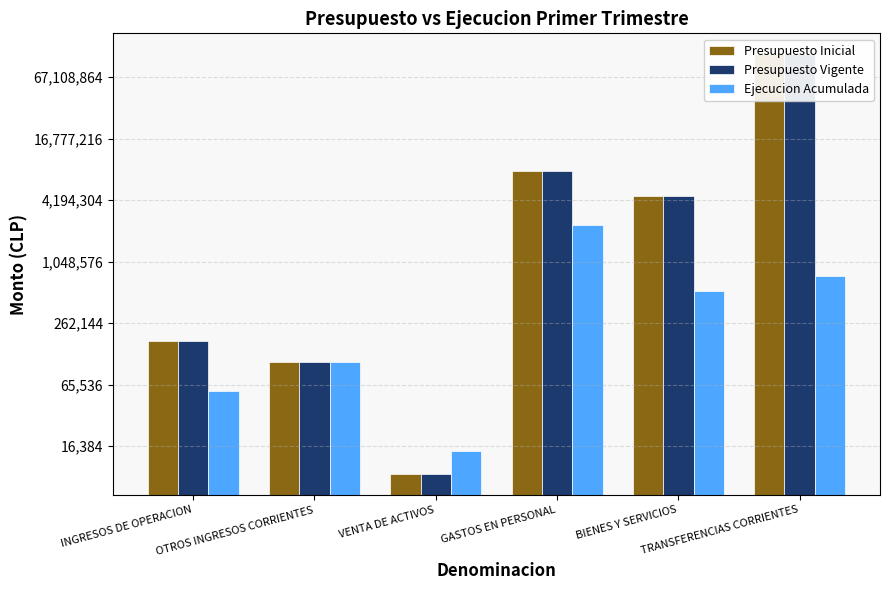

What position from the right is TRANSFERENCIAS CORRIENTES?

1